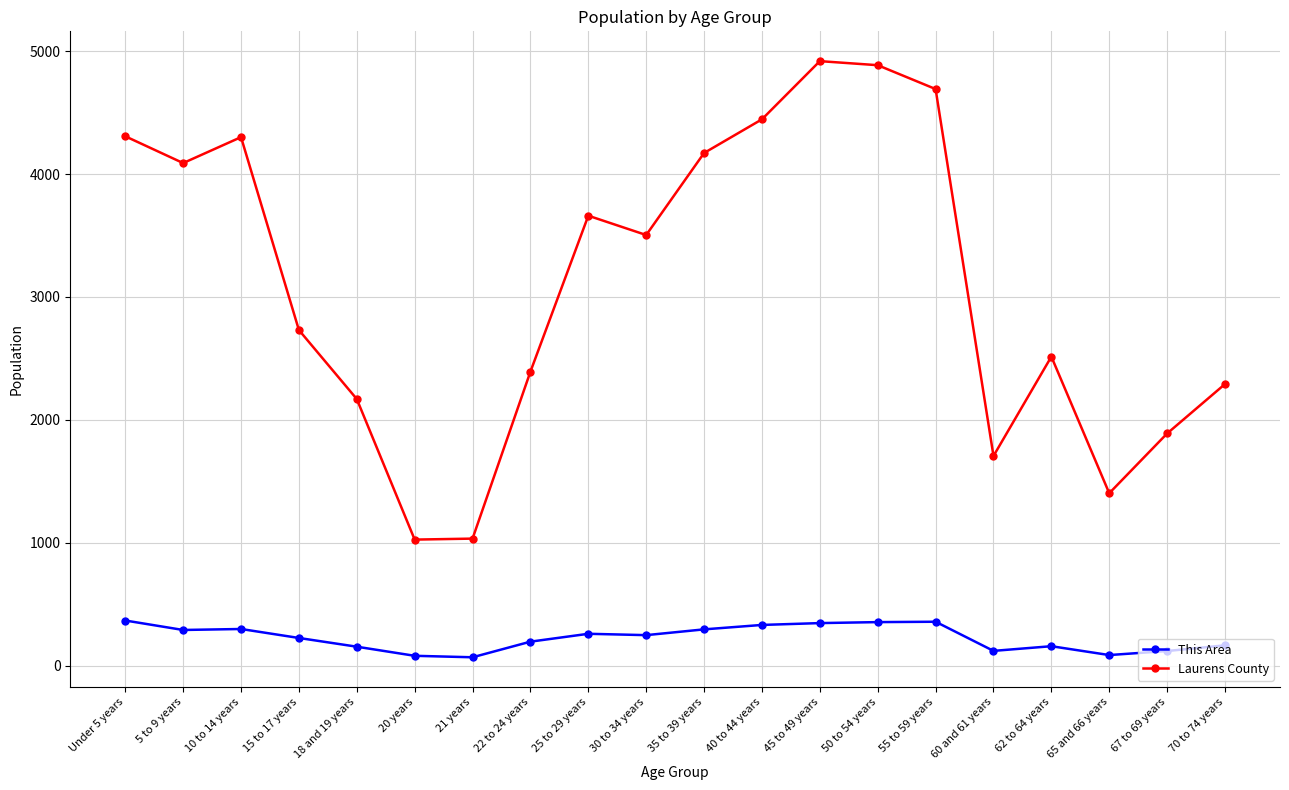

What is the label of the 19th point from the left?

67 to 69 years